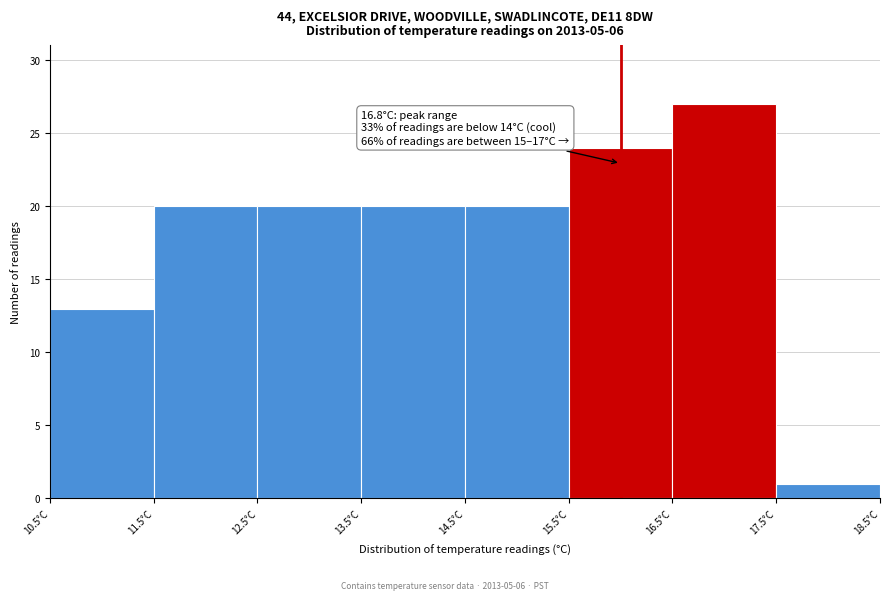

Over which range of the x-axis is the bar tallest?

16.5 to 17.5